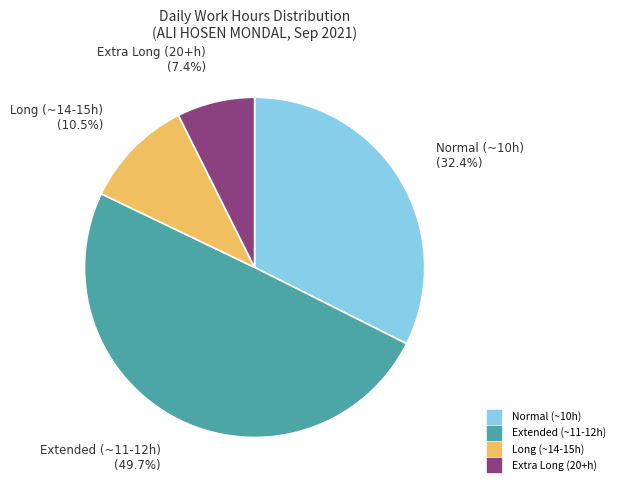

Does any single category account for the majority?

No